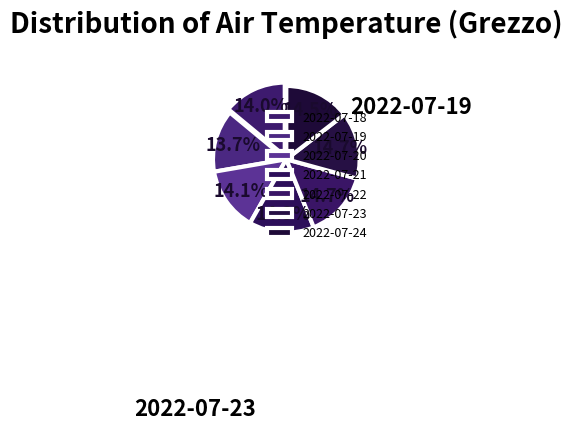

Is there a majority slice in this chart?

No